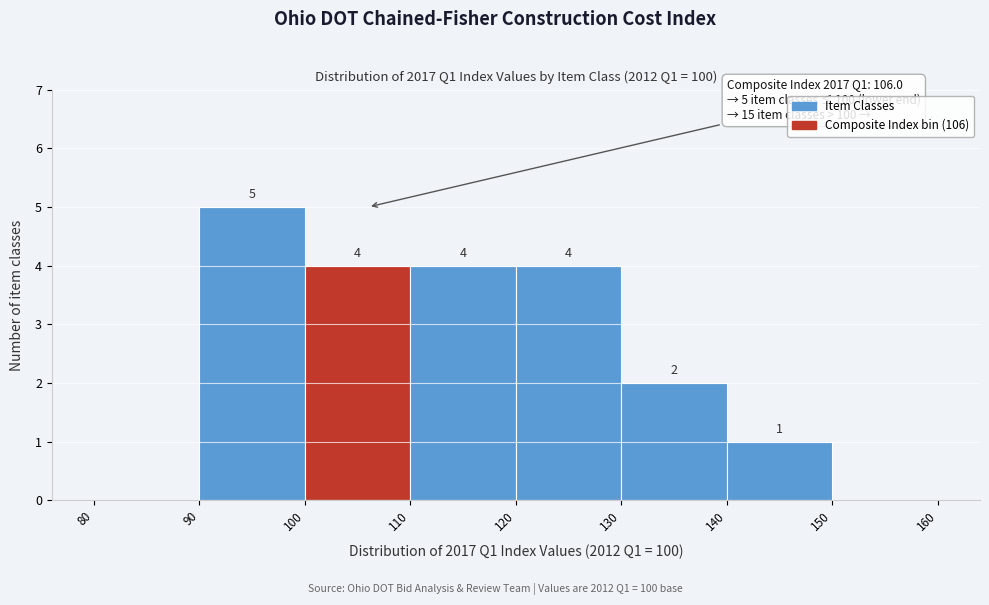

Over which range of the x-axis is the bar tallest?

90 to 100